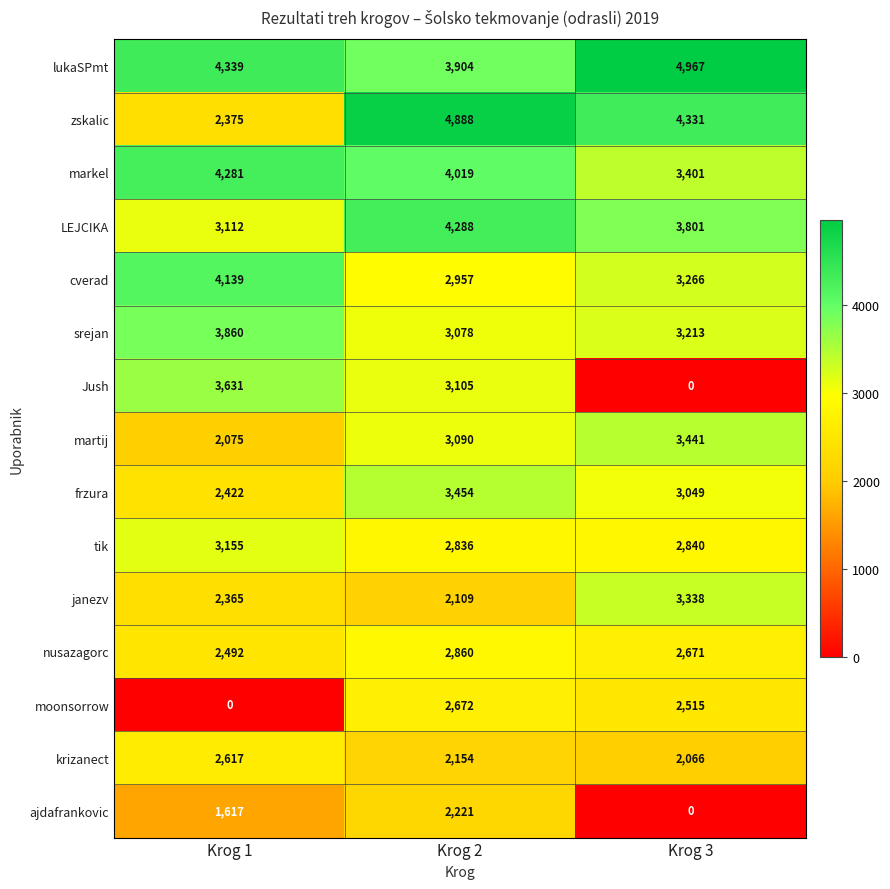

At which label is Jush closest to 1815?

Krog 2